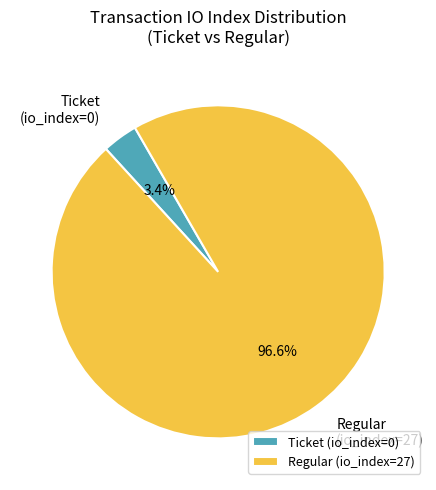

How many segments does this pie chart have?

2